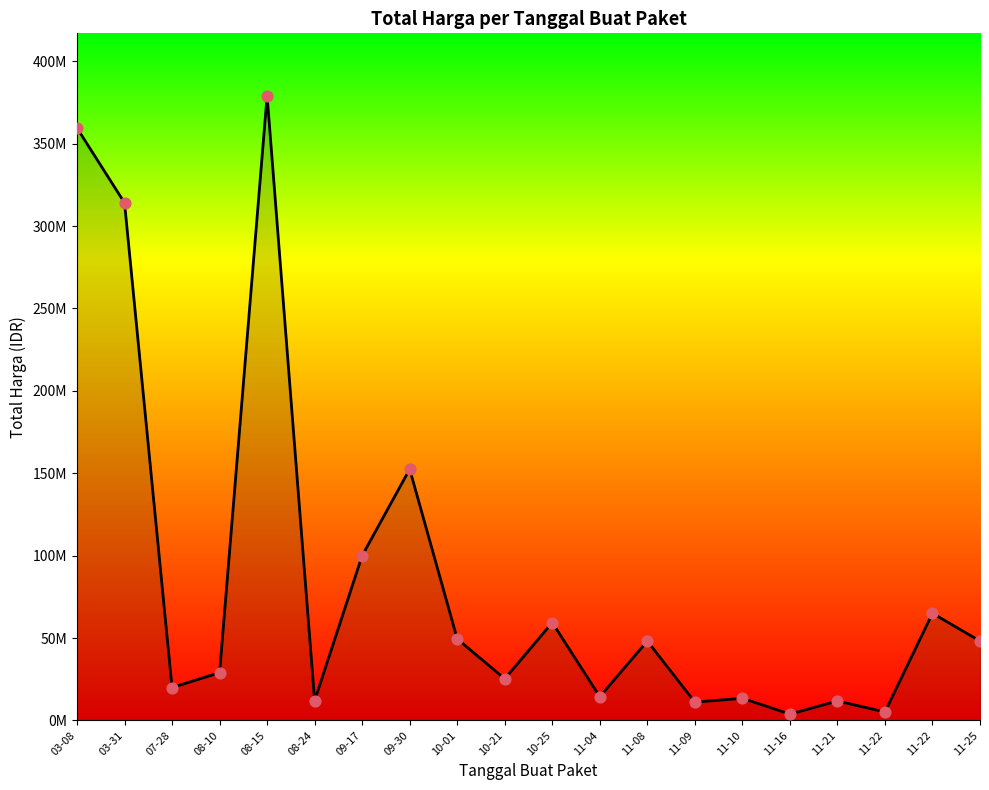

What is the change in value from 09-17 to 10-25?

-40625000